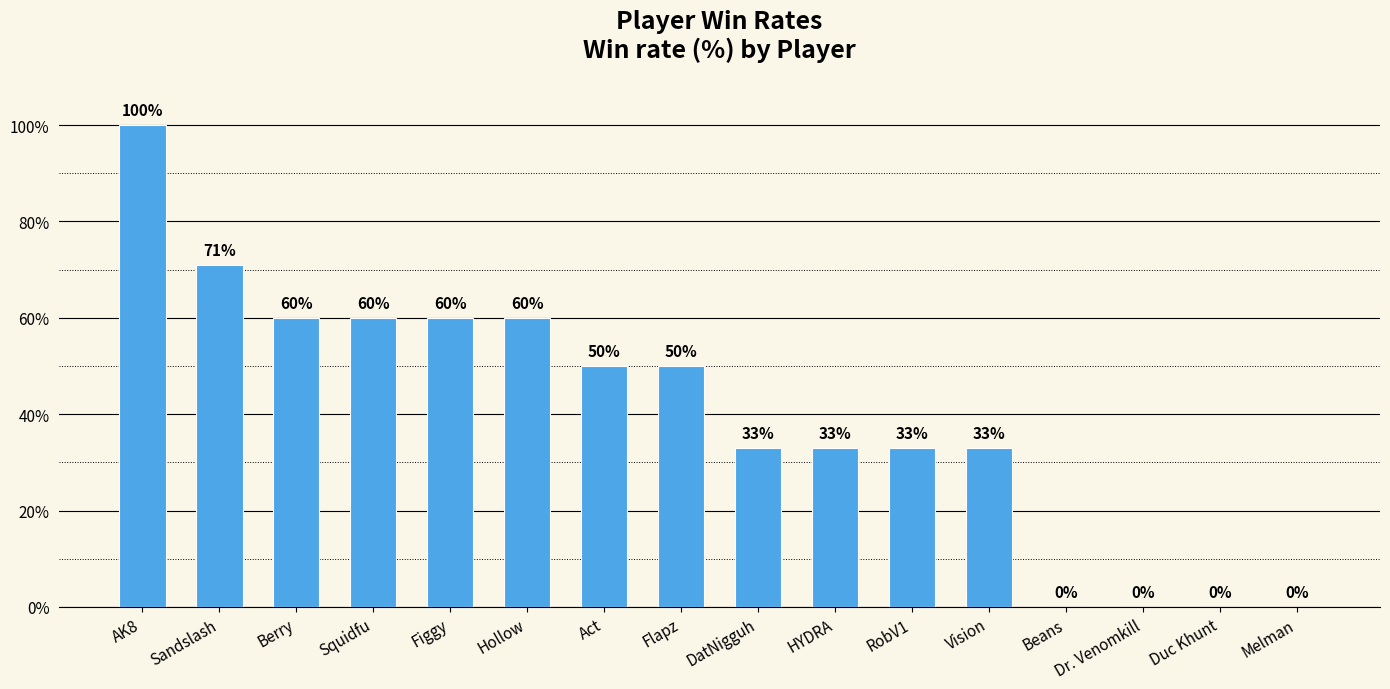

Reading left to right, extract all data points from this chart.

100	71	60	60	60	60	50	50	33	33	33	33	0	0	0	0